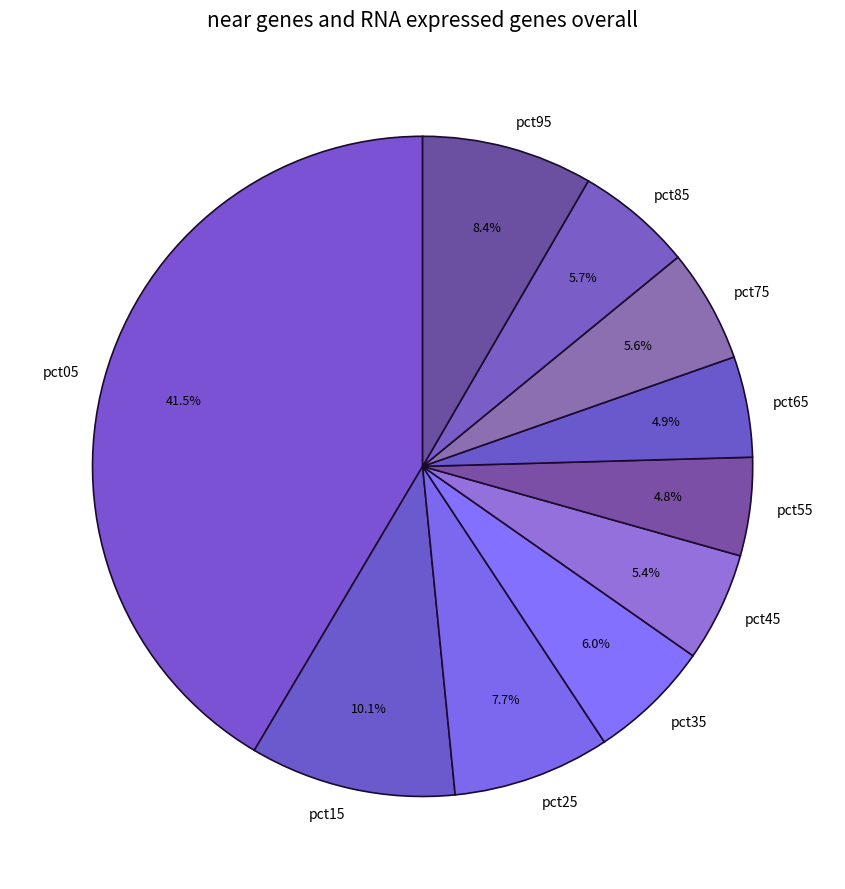

To the nearest percent, what percentage of the pie is pct55?

5%